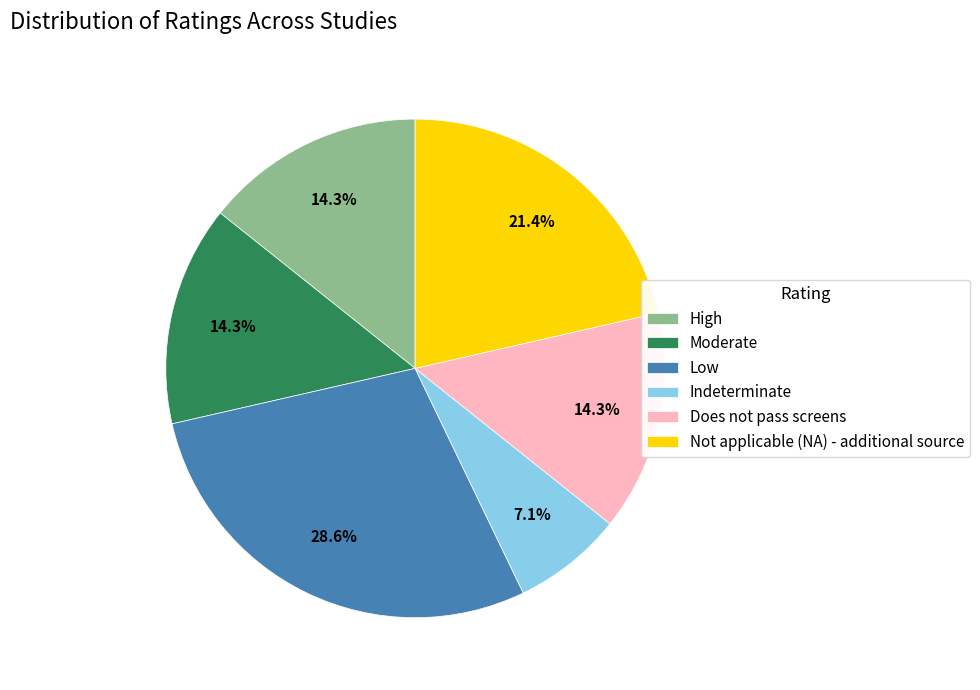

To the nearest percent, what is the combined percentage of Moderate and Indeterminate?

21%